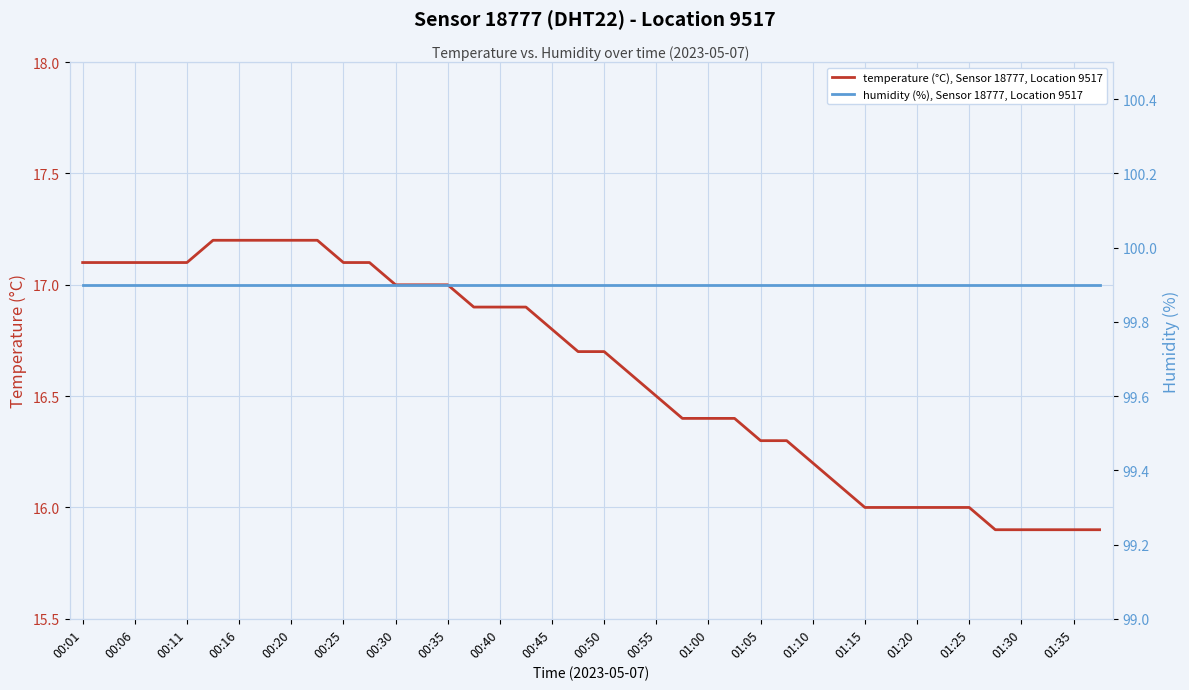

Which category has the highest value across all series?

00:01